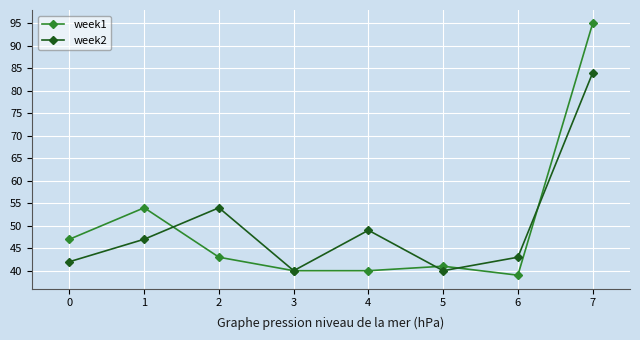

Count the number of data series in this chart.

2